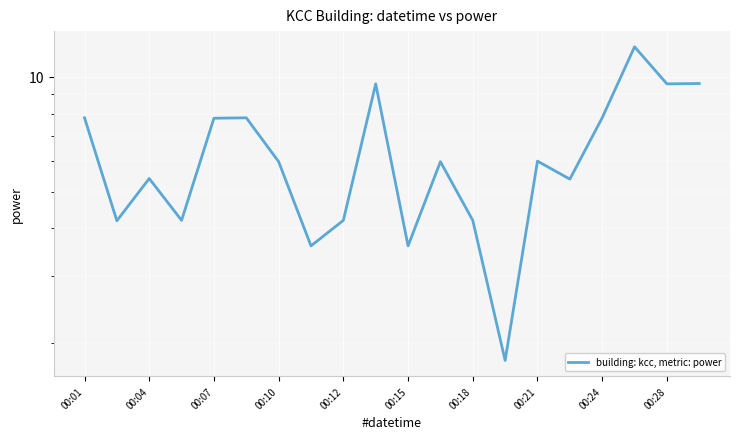

The value at 00:24 is 7.8. True or false?

True